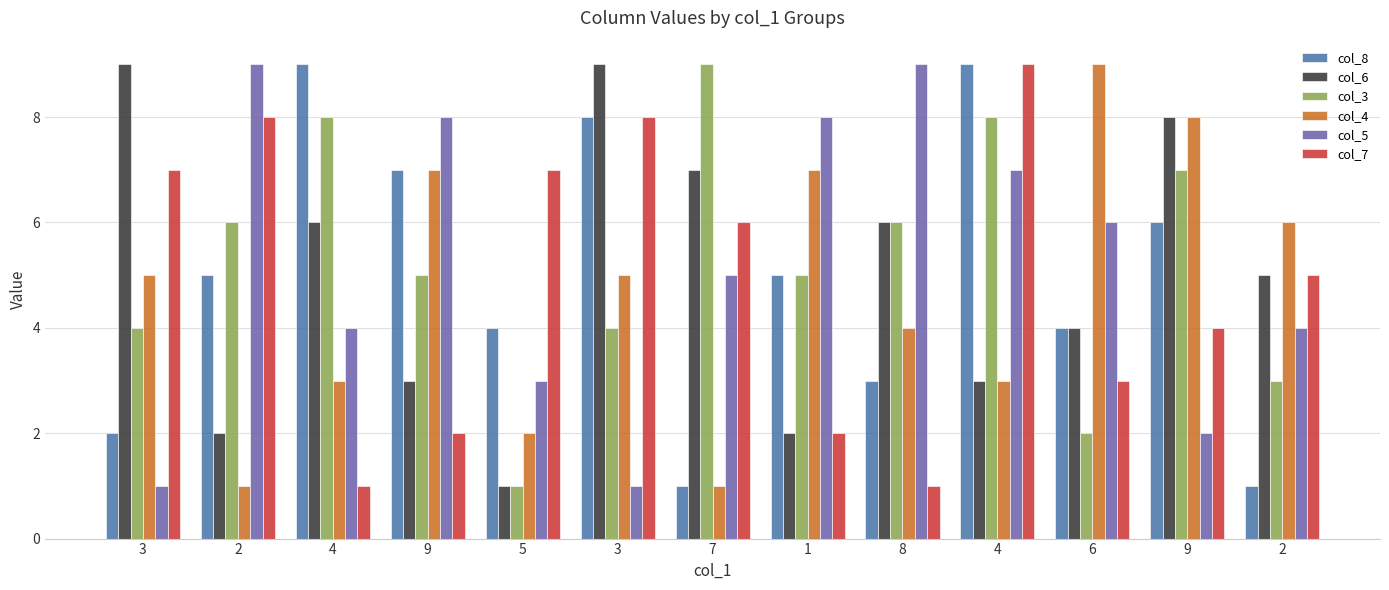

What is the difference between the maximum and minimum values in the col_5 series?

8